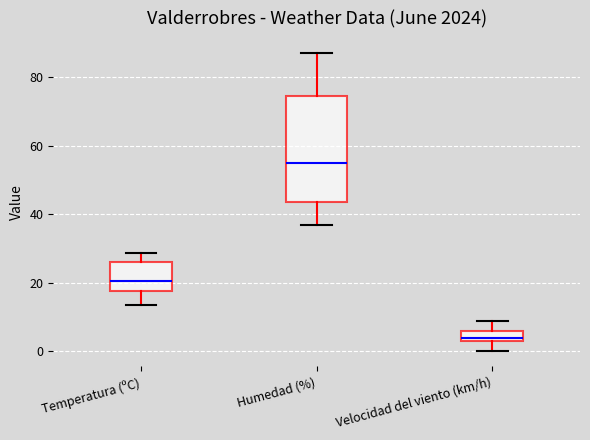

Reading left to right, transcribe this box plot: for each box, give where its median line is, the range the box spans, and where its two whiskers end, as read against the y-axis. The values are not printed on the chart, so give them approximately, as read against the axis.

Temperatura (ºC): median 20, box 18 to 26, whiskers 14 to 28
Humedad (%): median 56, box 44 to 74, whiskers 38 to 88
Velocidad del viento (km/h): median 4 (just above the box's lower edge), box 4 to 6, whiskers 0 to 10